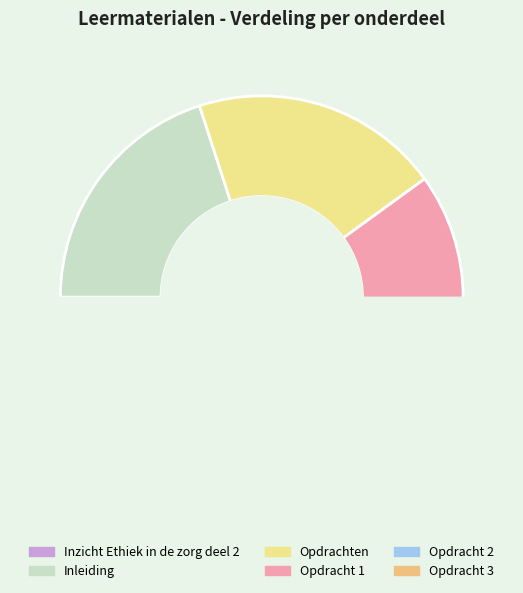

The Opdrachten slice represents 33% of the pie. True or false?

False